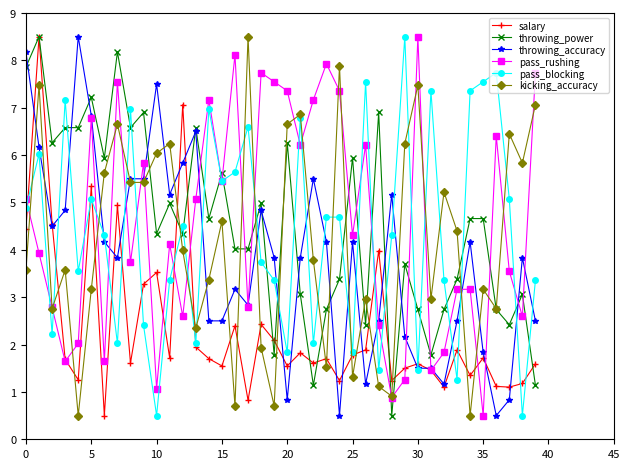

What is the maximum value shown in the chart?

8.5